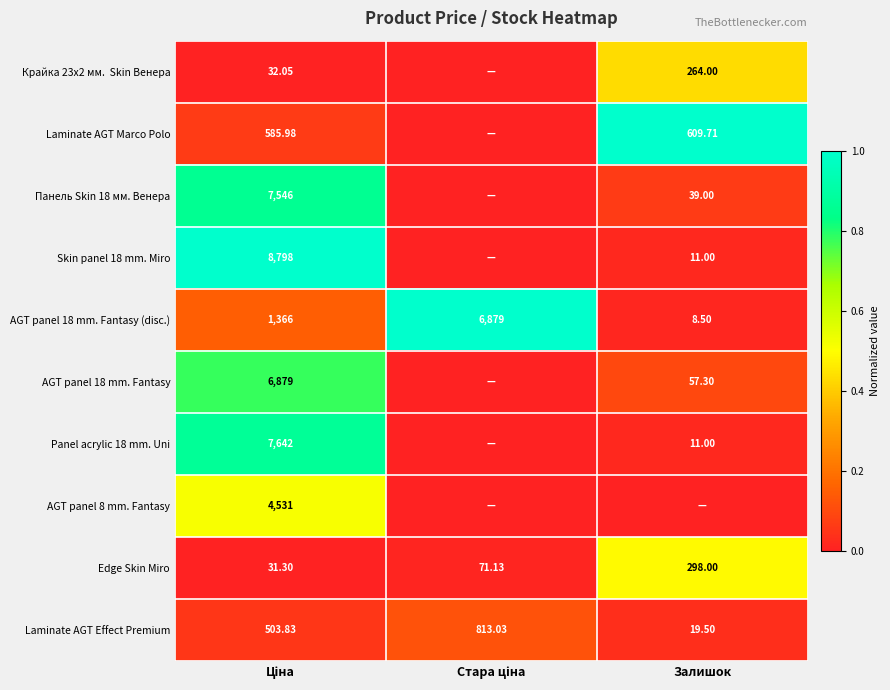

How many data points in Laminate AGT Effect Premium are above 503?

2